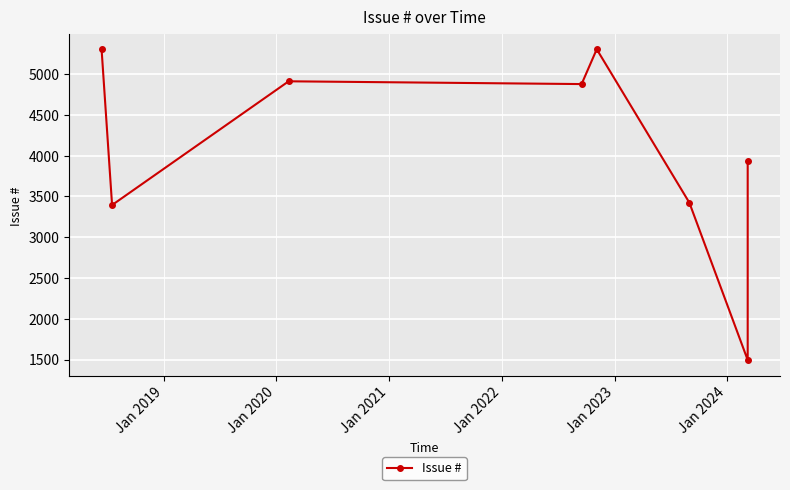

What is the difference between the maximum and minimum values?

3810